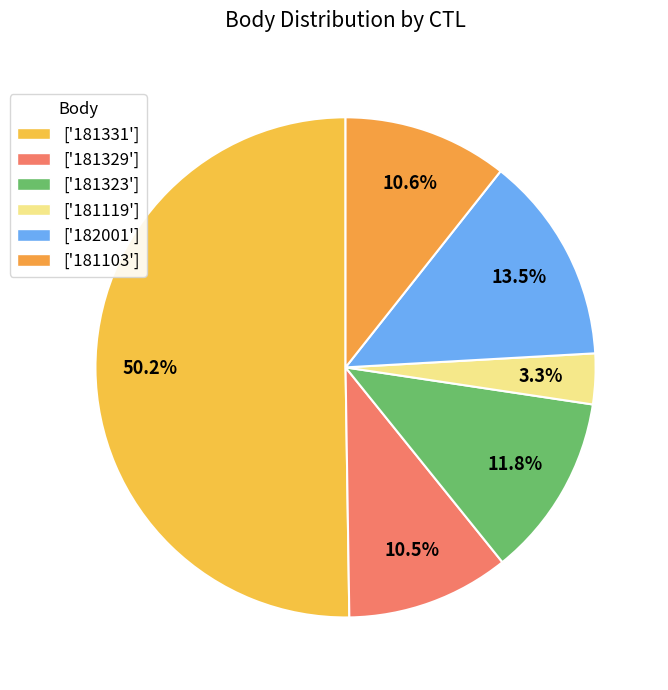

Which category has the biggest portion of the pie?

181331